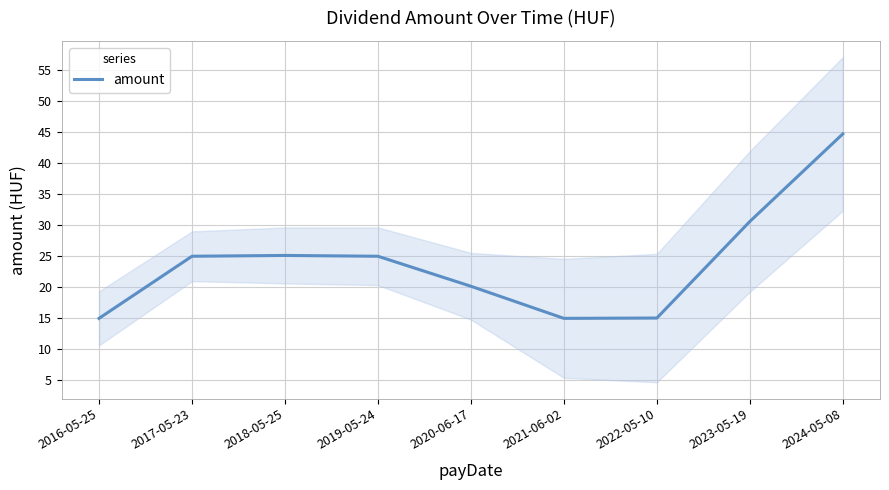

Approximately how many times larger is the value at 2021-06-02 compared to 2024-05-08?

0.3